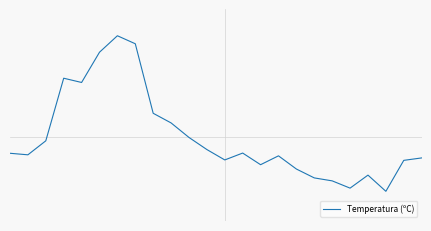

At which category does the chart reach its minimum across all series?

21